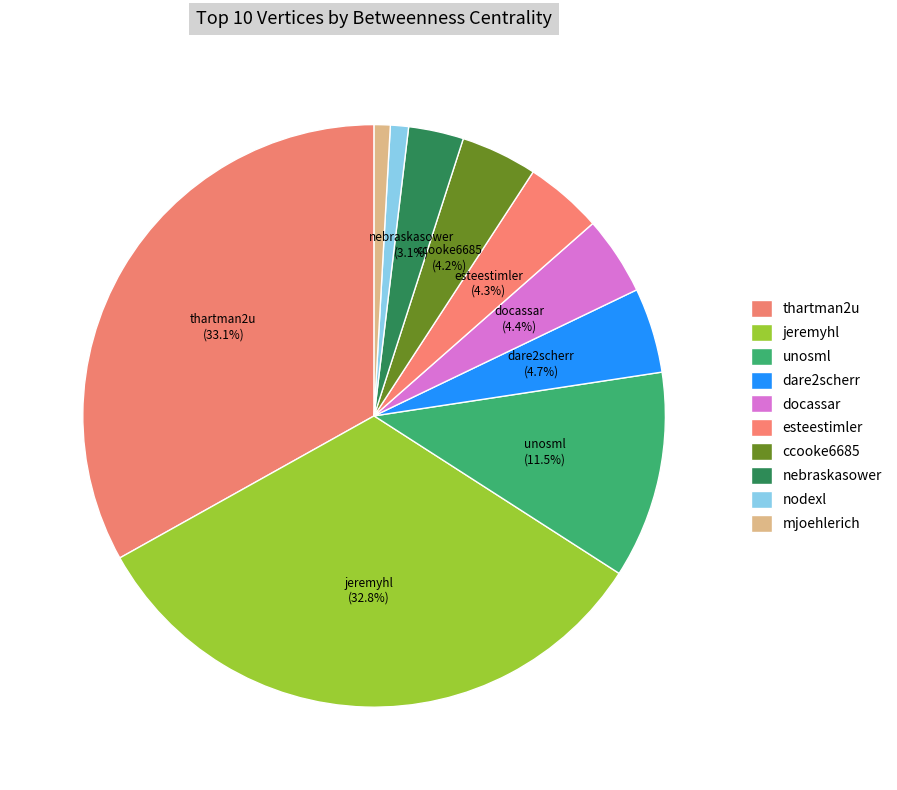

What percentage is the esteestimler slice, to the nearest percent?

4%